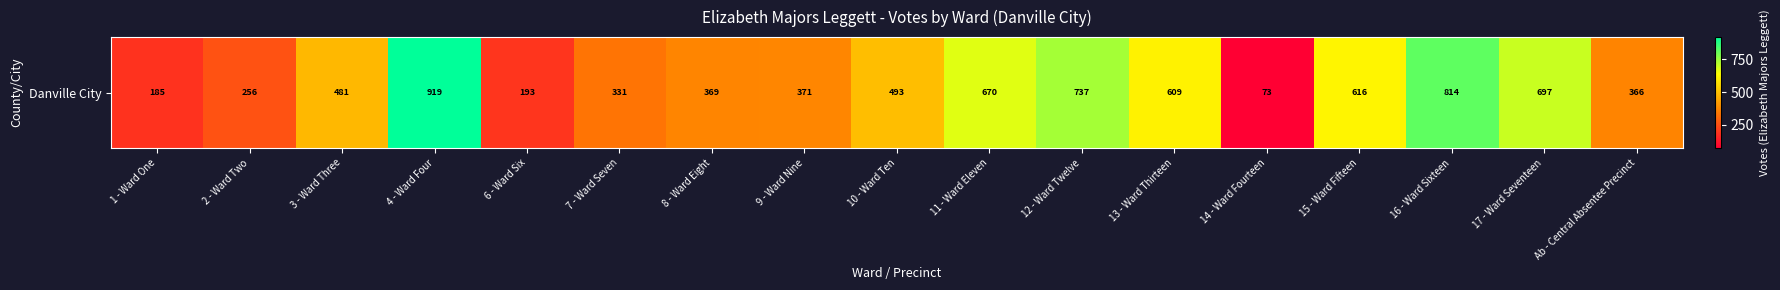

What is the smallest value displayed?

73